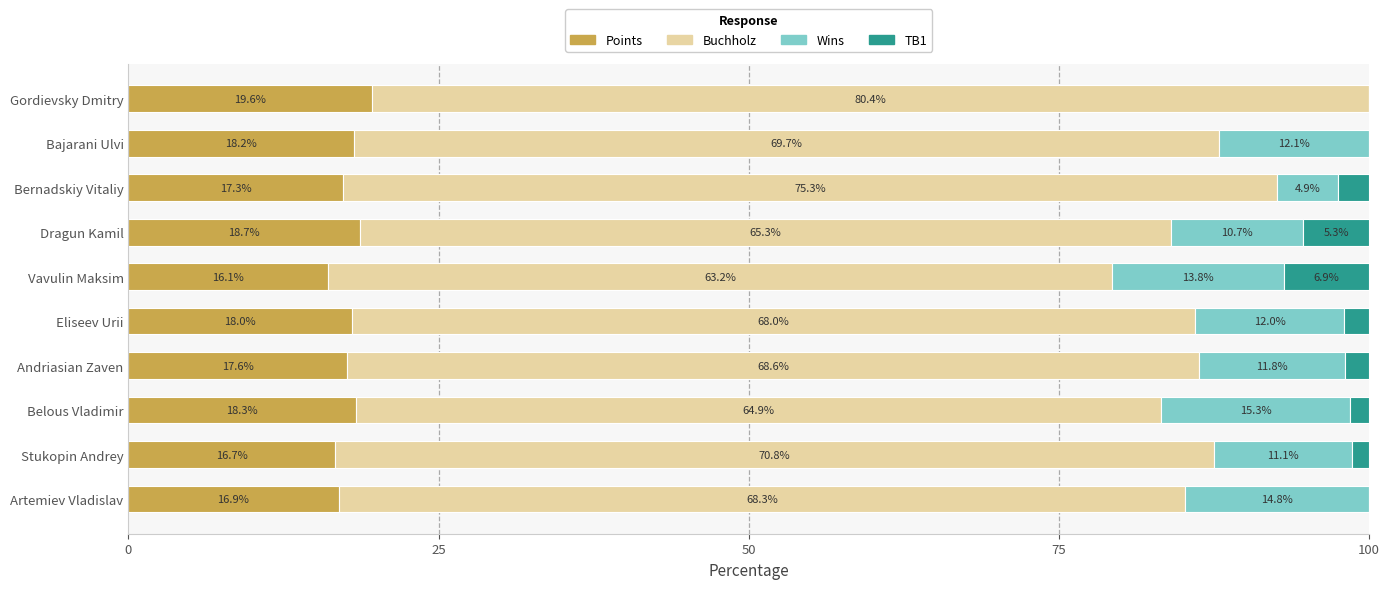

How many series are shown in this chart?

4